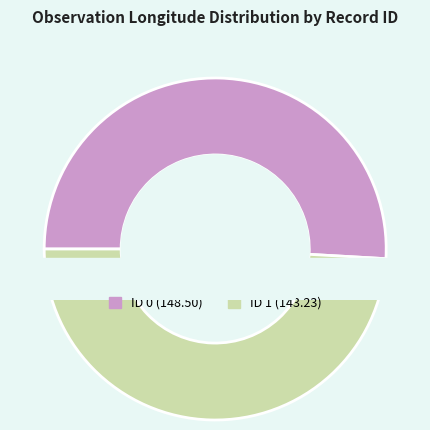

Rank the categories by value from lowest to highest.

1, 0